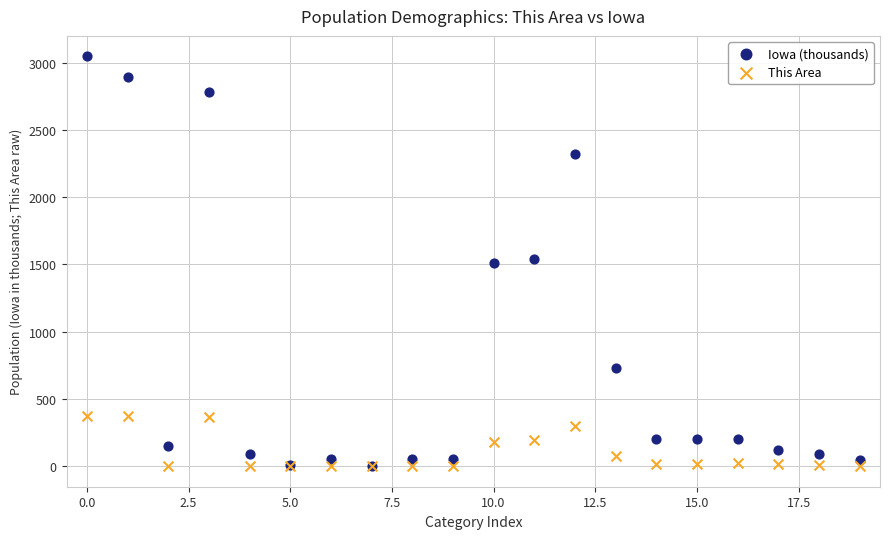

Which series reaches the maximum Y coordinate?

Iowa (thousands)